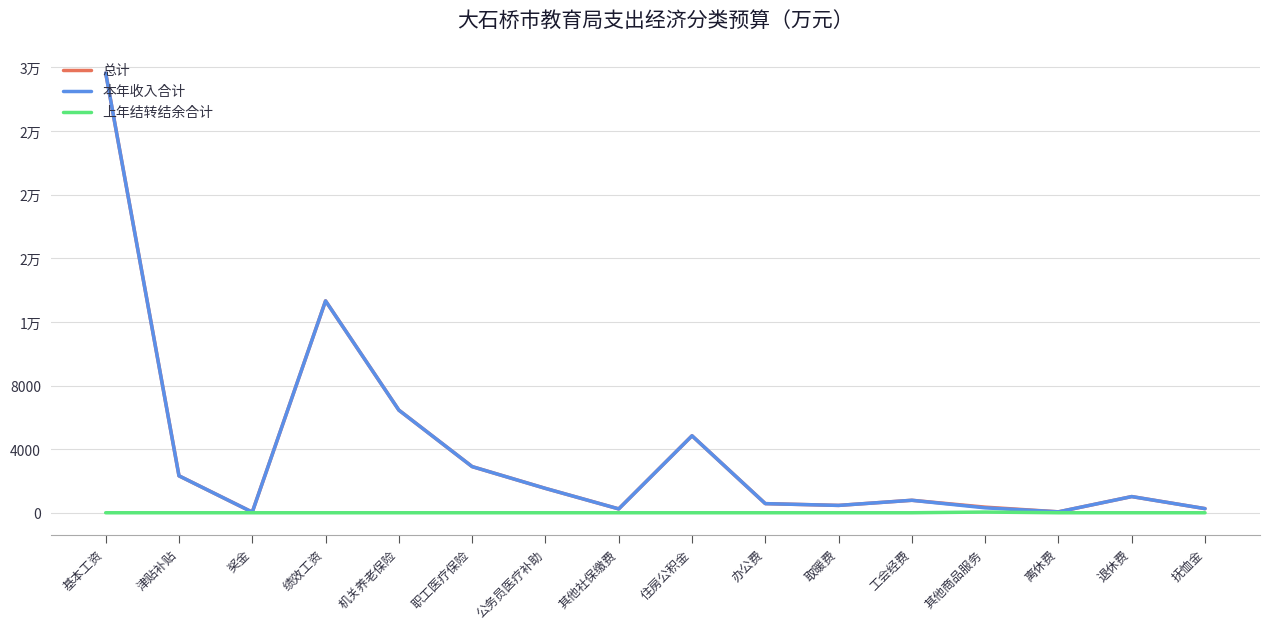

List the labels in order of 总计 value, smallest first.

奖金, 离休费, 其他社保缴费, 抚恤金, 其他商品服务, 取暖费, 办公费, 工会经费, 退休费, 公务员医疗补助, 津贴补贴, 职工医疗保险, 住房公积金, 机关养老保险, 绩效工资, 基本工资